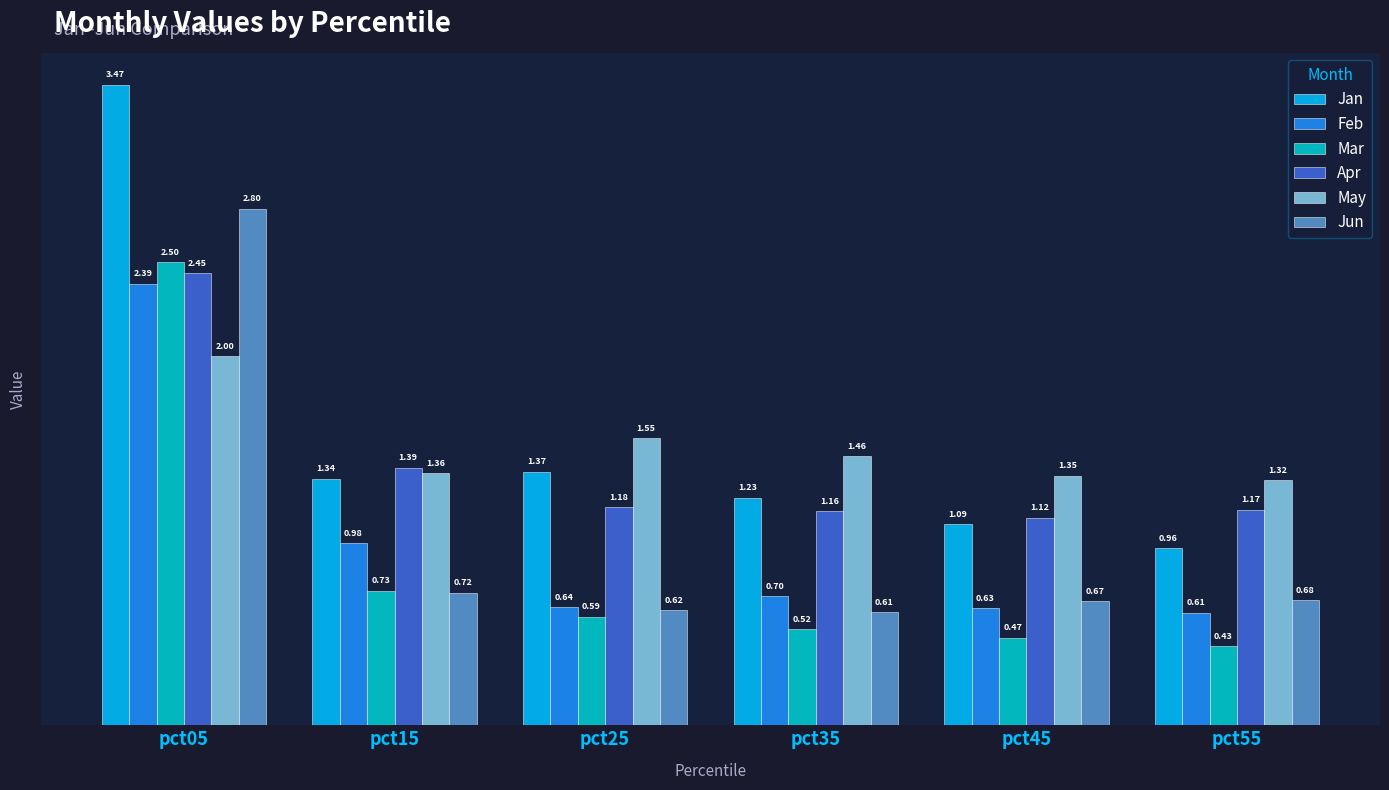

What is the difference between the maximum and minimum values in the May series?

0.7